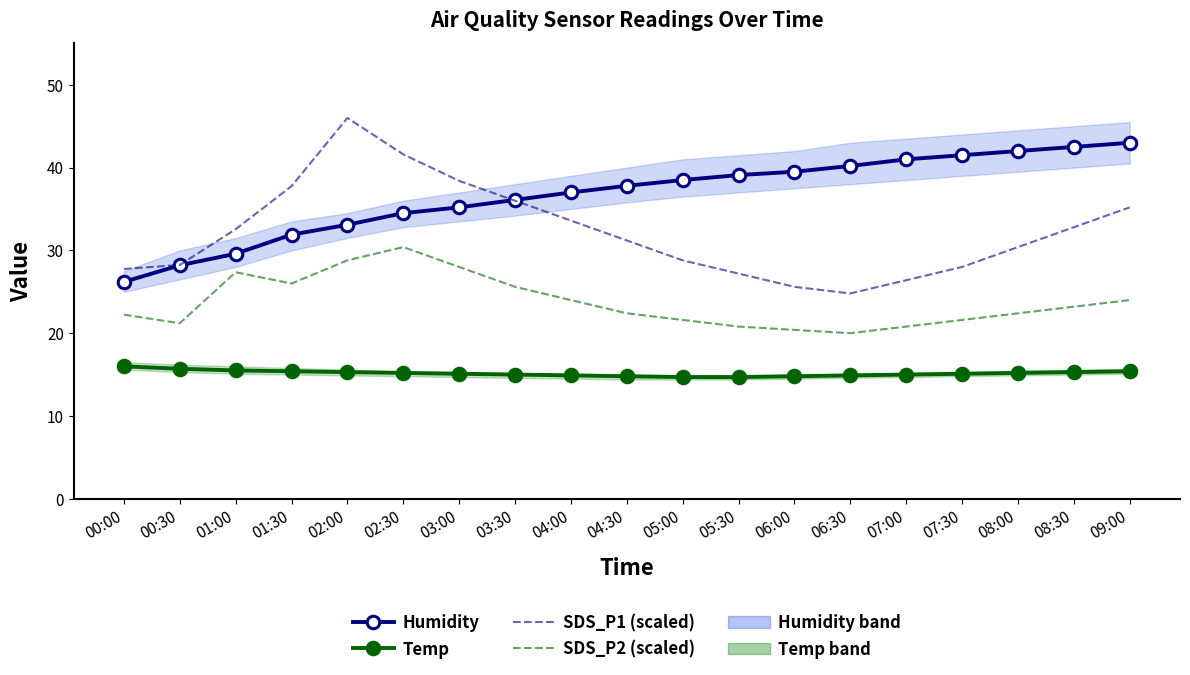

What is the label of the 13th point from the left?

06:00